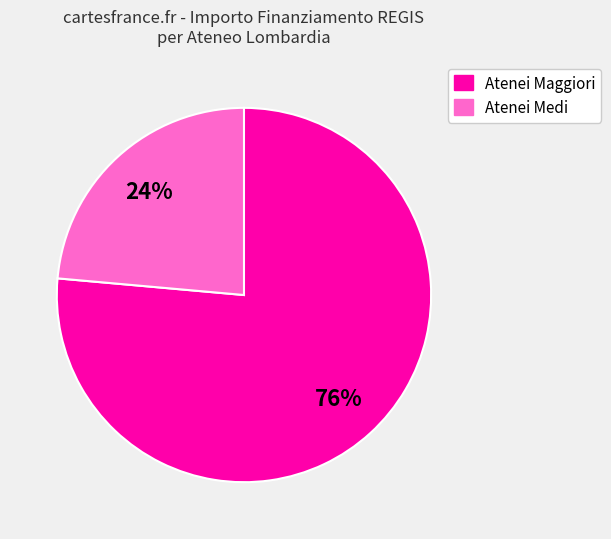

Which slice is the smallest?

Atenei Medi